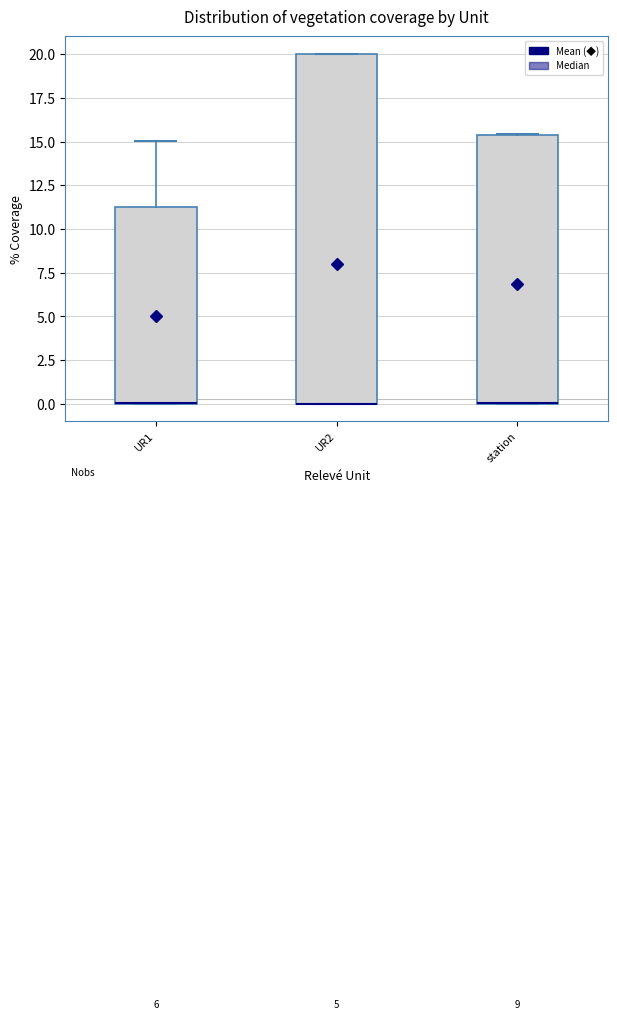

Reading left to right, transcribe this box plot: for each box, give where its median line is, the range the box spans, and where its two whiskers end, as read against the y-axis. The values are not printed on the chart, so give them approximately, as read against the axis.

UR1: median 0.0 (drawn on the box's lower edge), box 0.0 to 11.5, whiskers 0.0 to 15.0
UR2: median 0.0 (drawn on the box's lower edge), box 0.0 to 20.0, whiskers 0.0 to 20.0
station: median 0.0 (drawn on the box's lower edge), box 0.0 to 15.5, whiskers 0.0 to 15.5